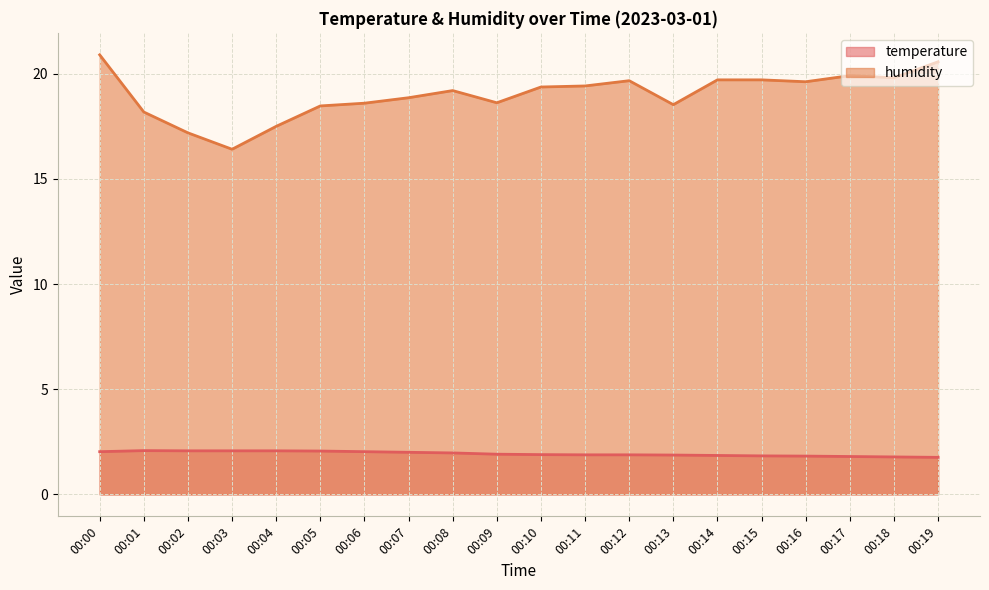

Read the humidity value at 00:06.

18.6